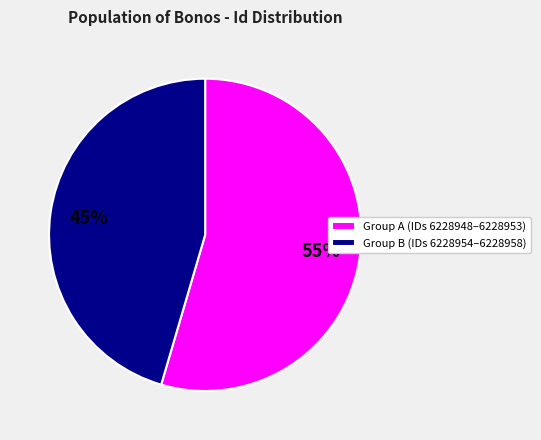

True or false: Group A (IDs 6228948–6228953) accounts for 55% of the total.

True